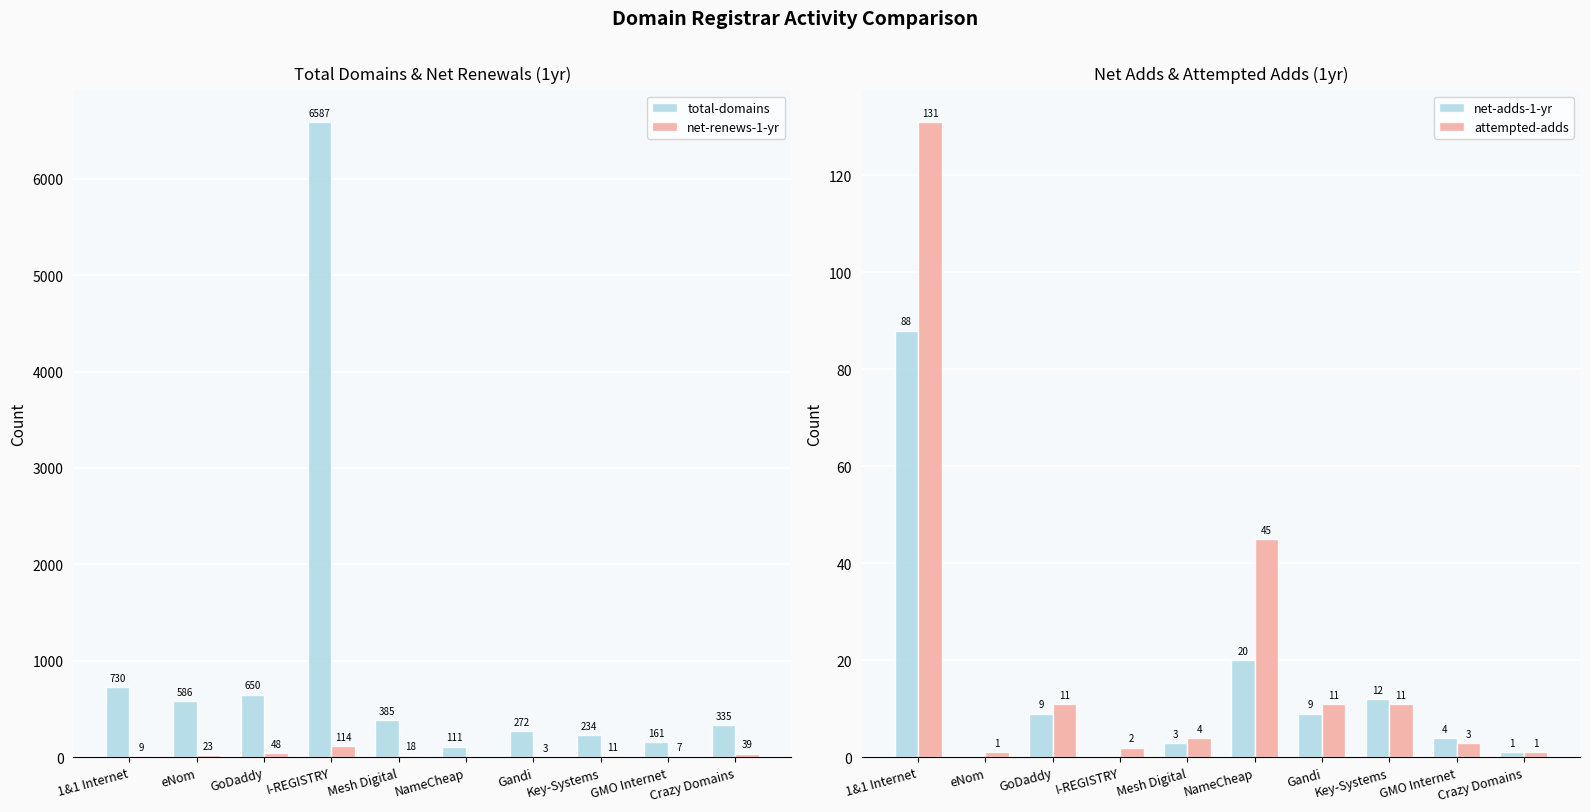

How many distinct data groups are displayed?

4